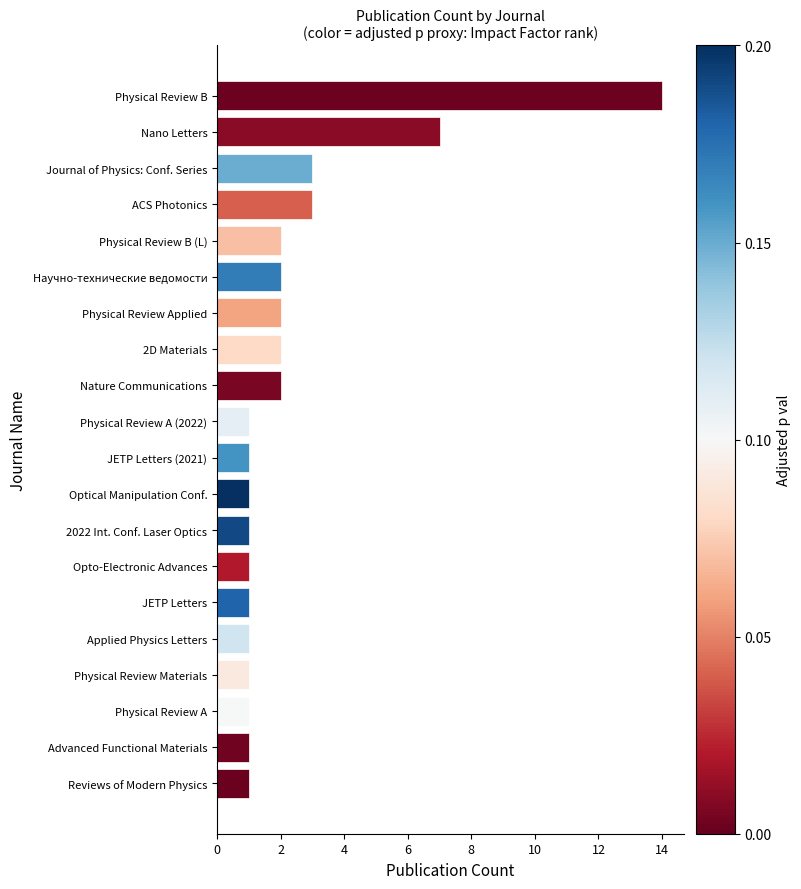

What is the ratio of the value at ACS Photonics to the value at Научно-технические ведомости?

1.5